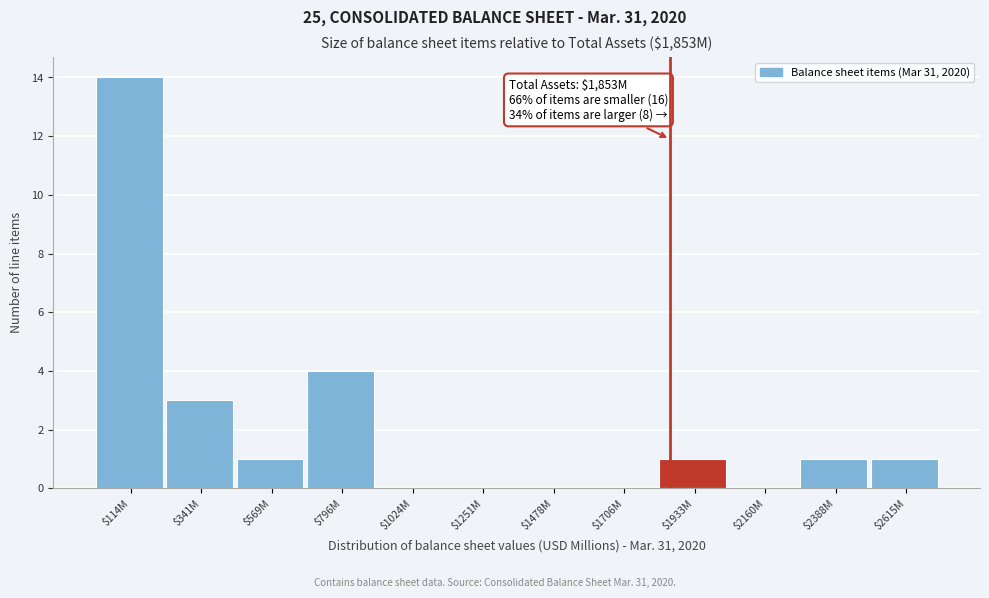

What is the sum of all values?

25